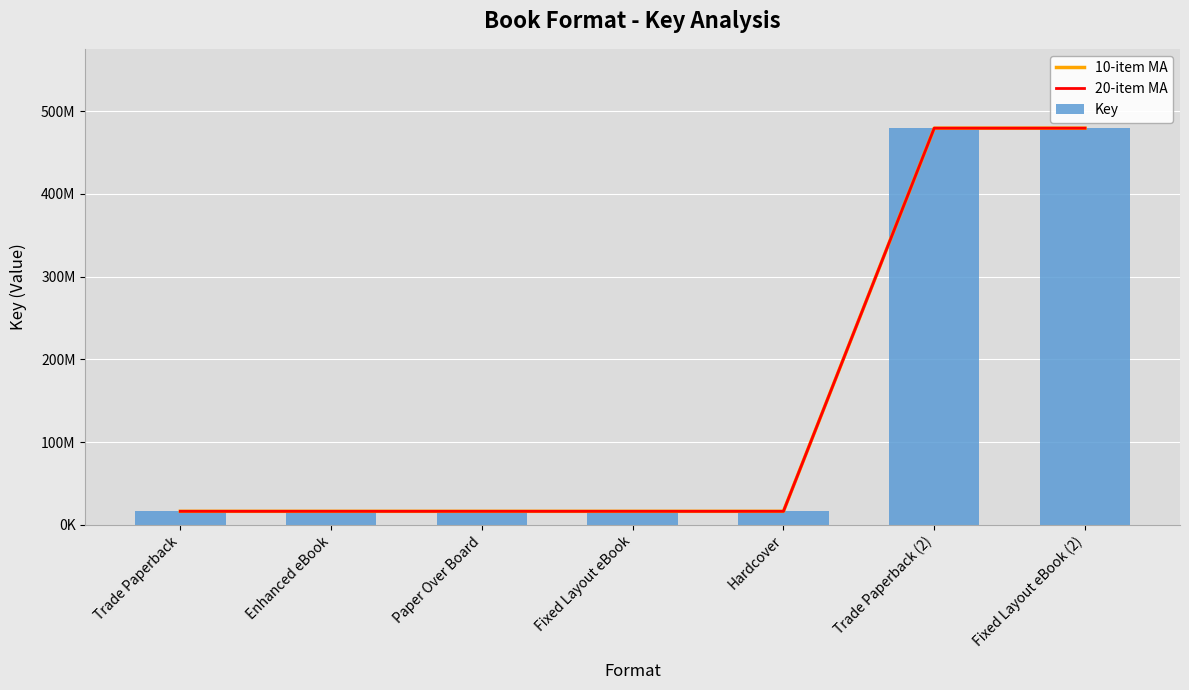

How many 10-item MA values are between 16352365 and 479456860?

7